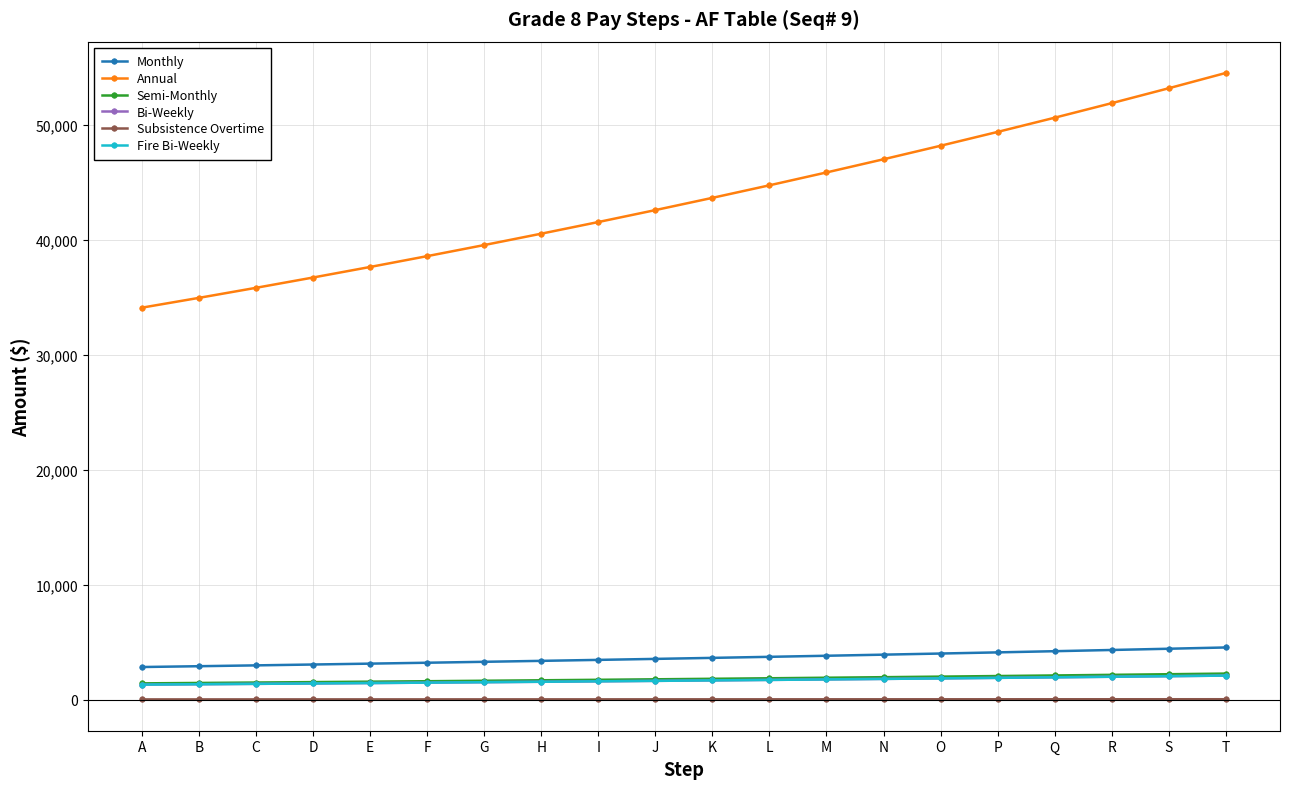

What is the difference between the Annual values at B and G?

4592.4